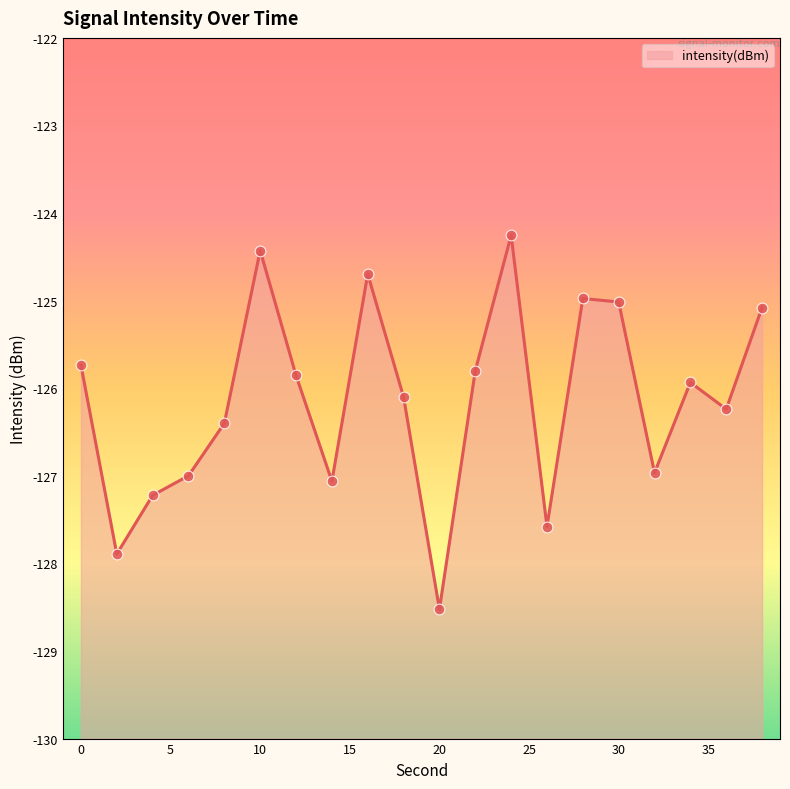

Which has a higher value, 10 or 20?

10